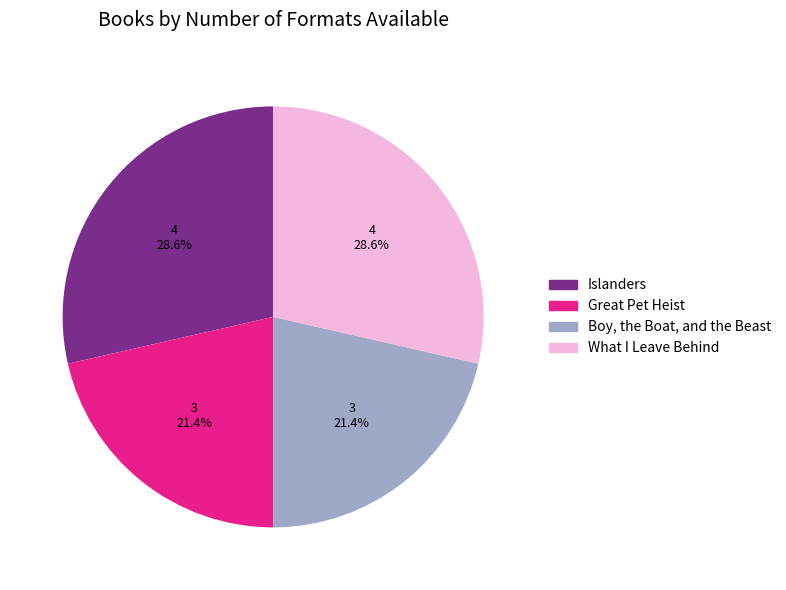

Approximately how many times larger is the value at Islanders compared to Boy, the Boat, and the Beast?

1.3